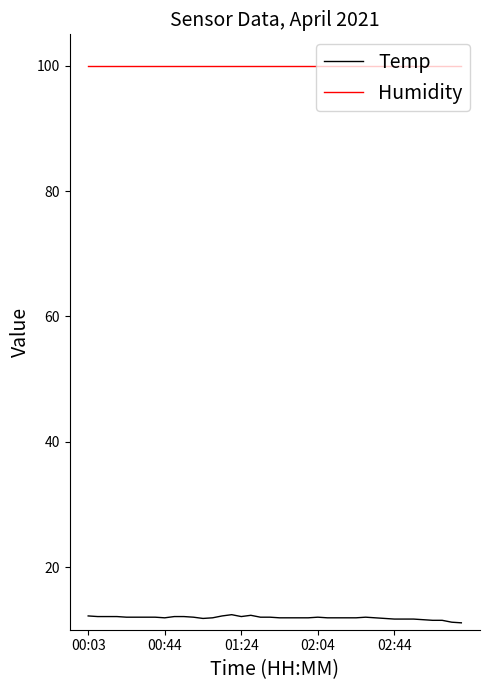

What is the highest value of the Temp series?

12.4